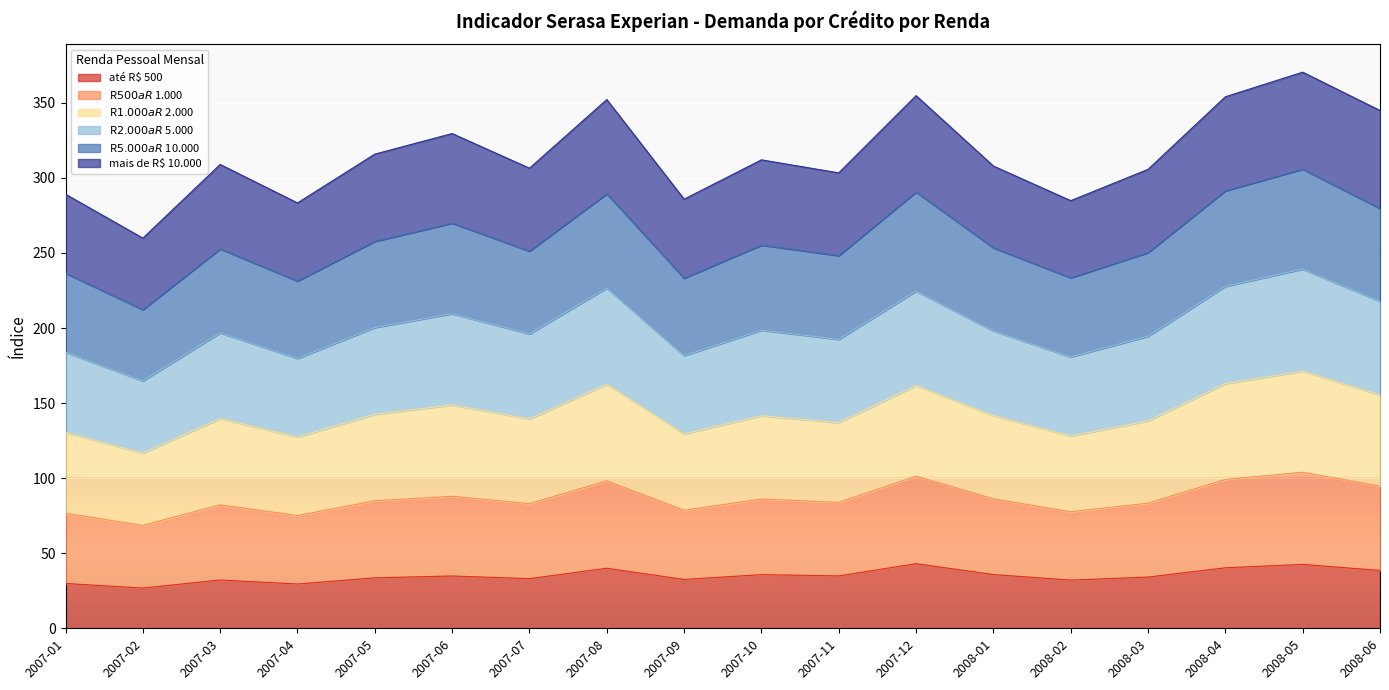

How many lines are shown in the chart?

6